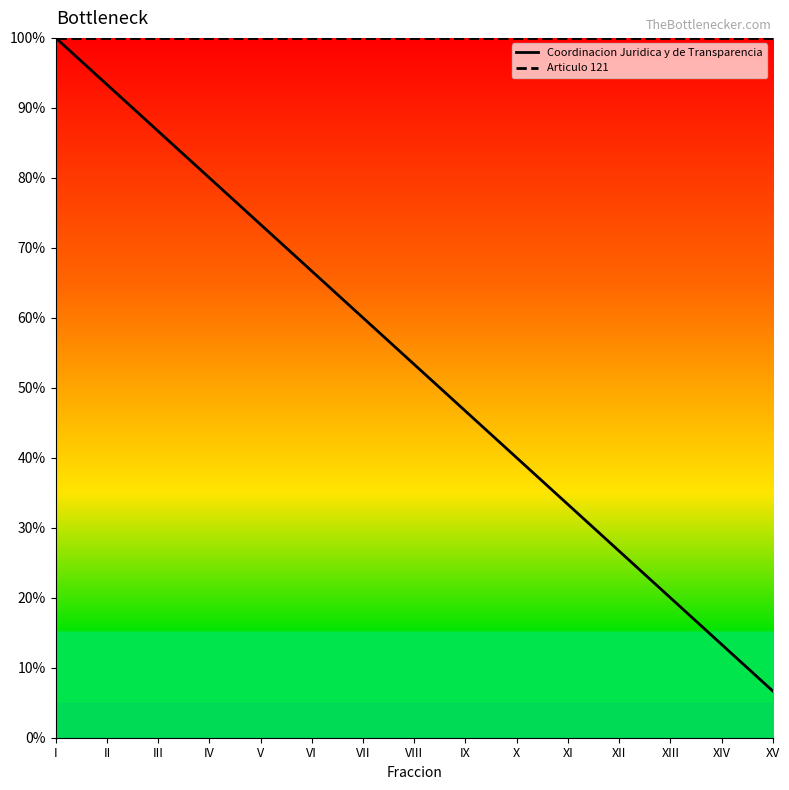

True or false: Articulo 121 and Coordinacion Juridica y de Transparencia cross at least once.

False